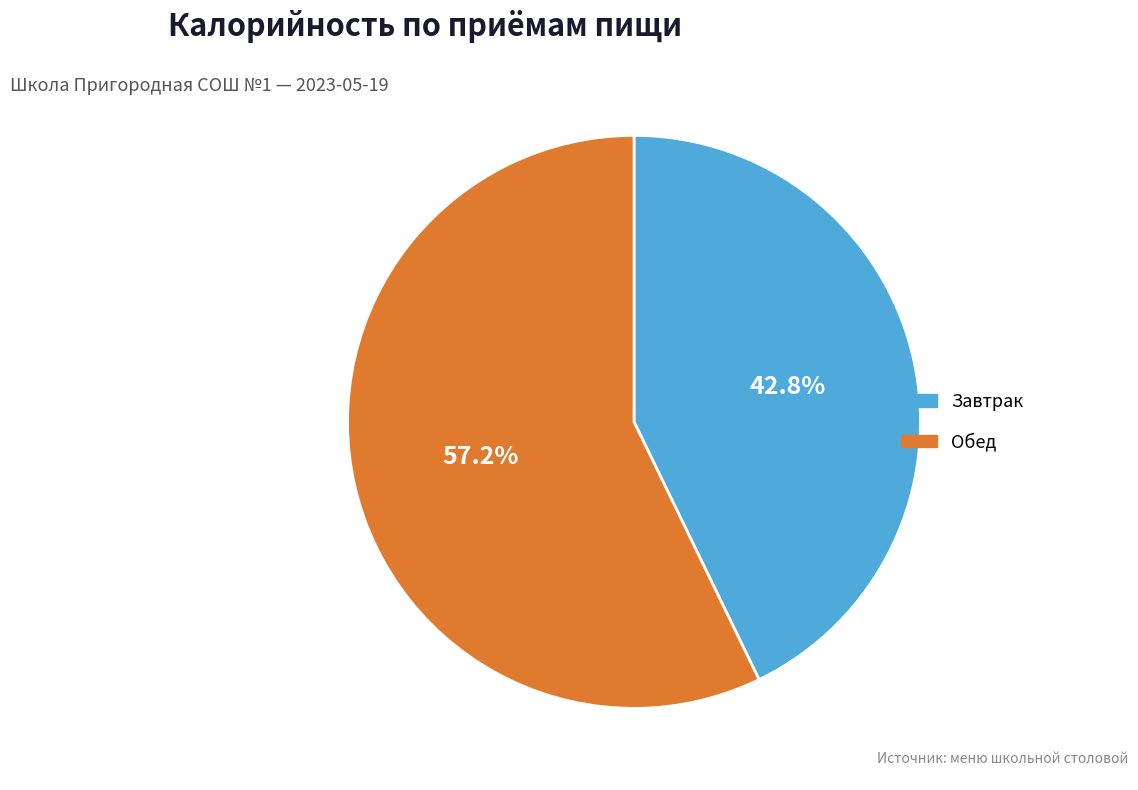

Is Завтрак the majority of the pie?

No